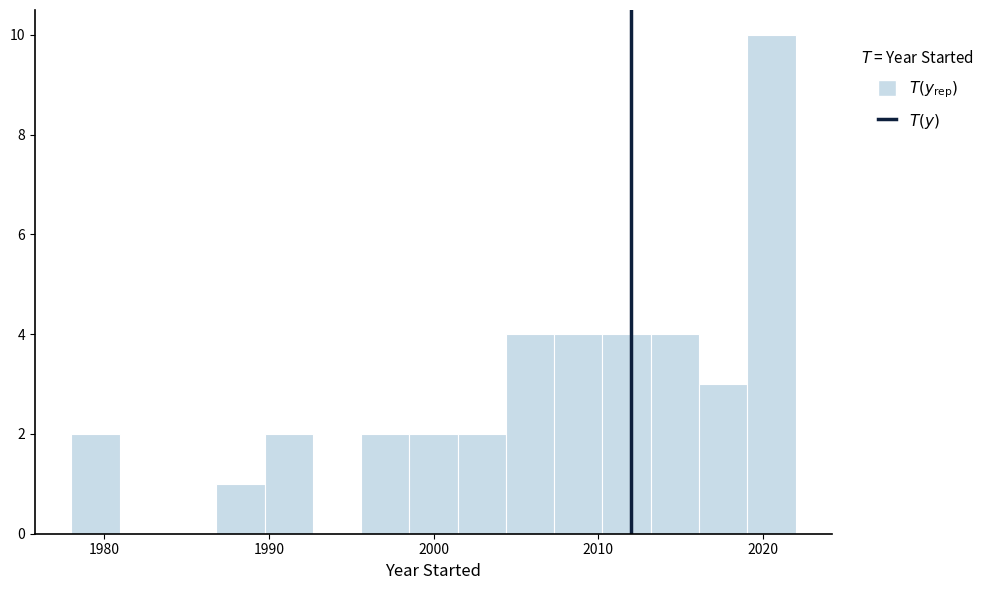

Around what value on the x-axis is the tallest bar? Give the approximate position of its centre, as read against the axis.

2021